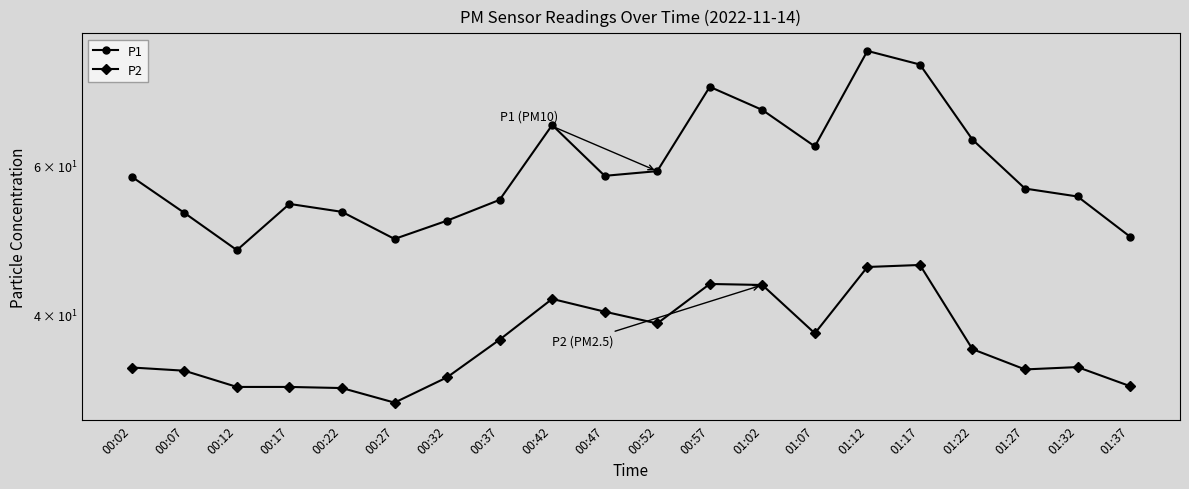

What is the difference between the P1 values at 01:27 and 00:57?

17.9